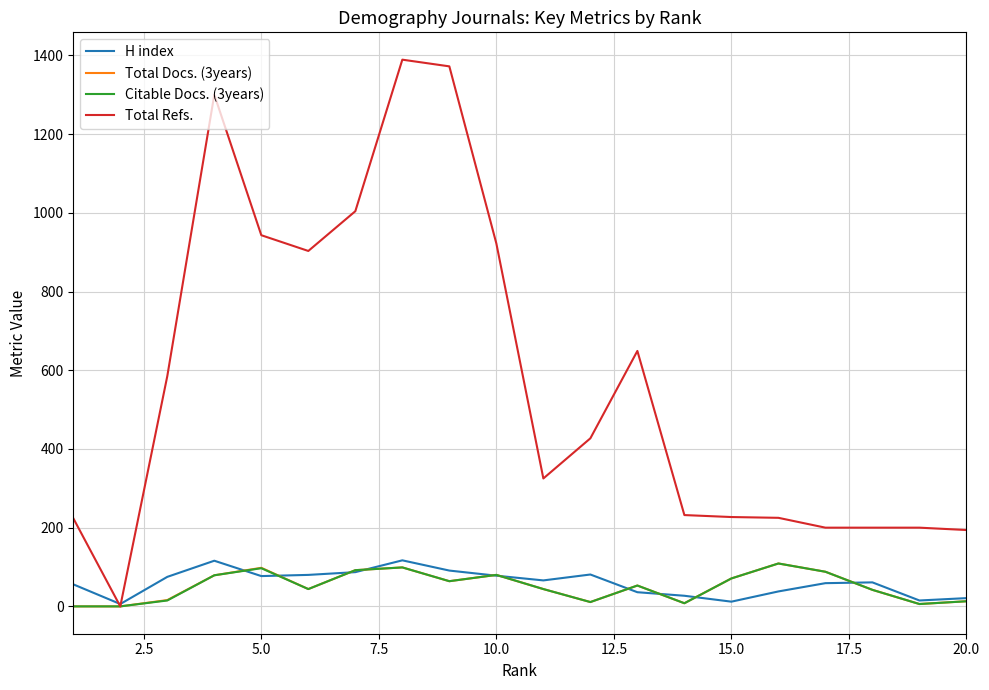

Which series has the widest spread of values?

Total Refs.